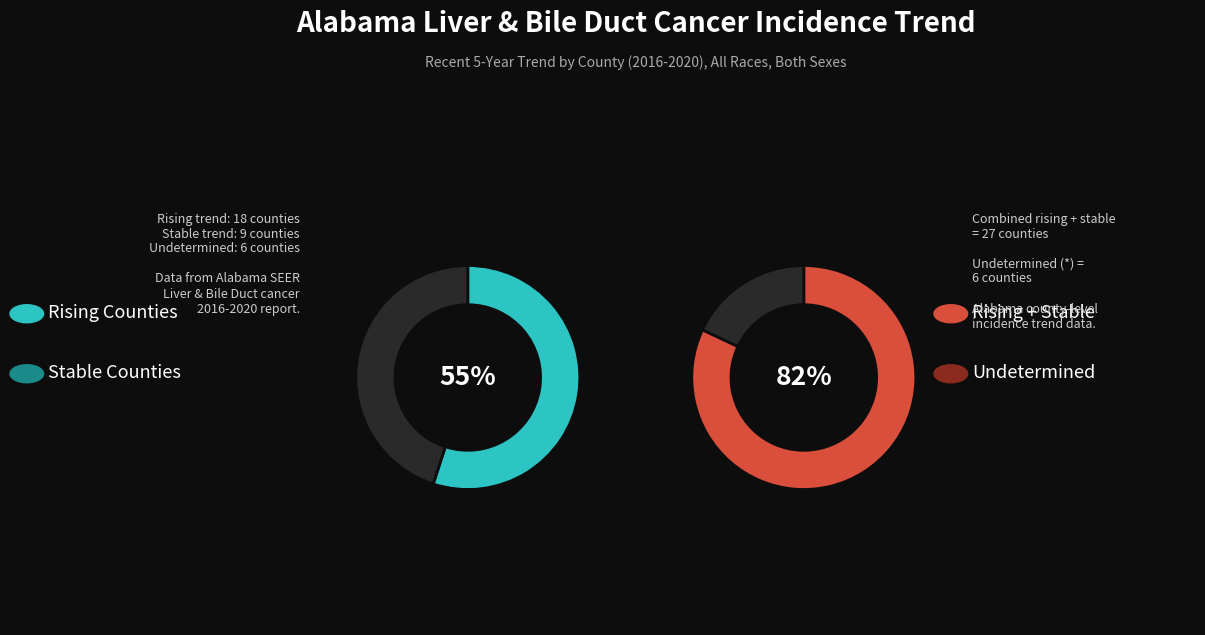

To the nearest percent, what is the difference between the largest and smallest slice percentages?

36%